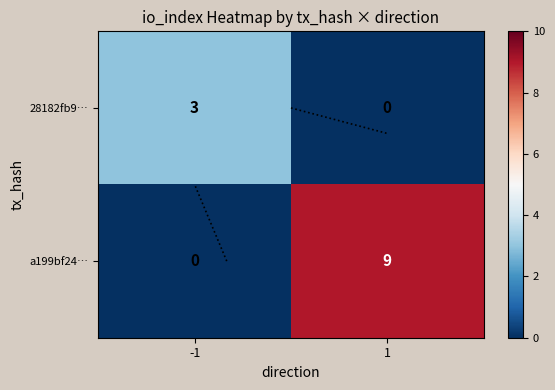

What is the difference between the highest and lowest values at -1?

3